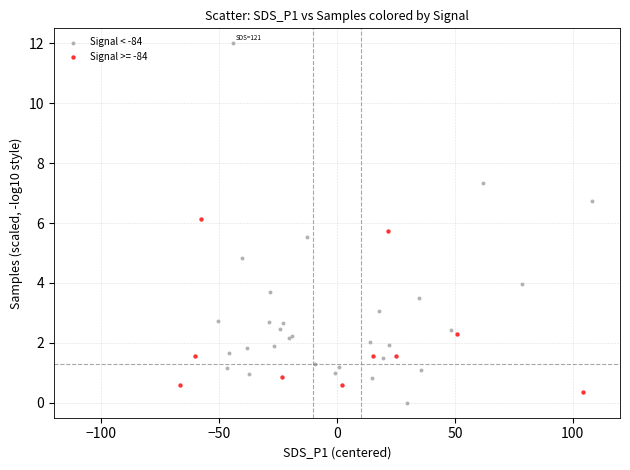

Which series has the largest Y range (max minus min)?

Signal < -84